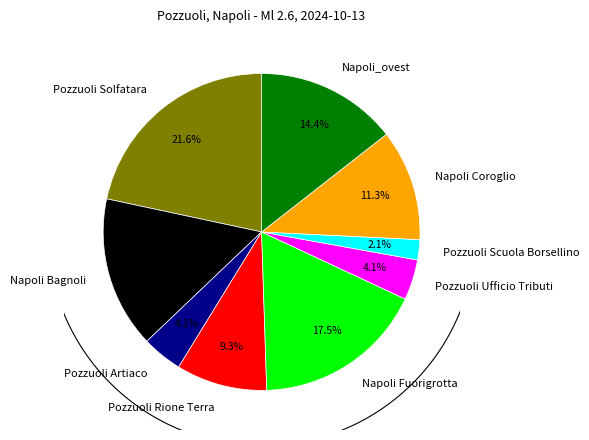

True or false: Pozzuoli Artiaco accounts for 1% of the total.

False